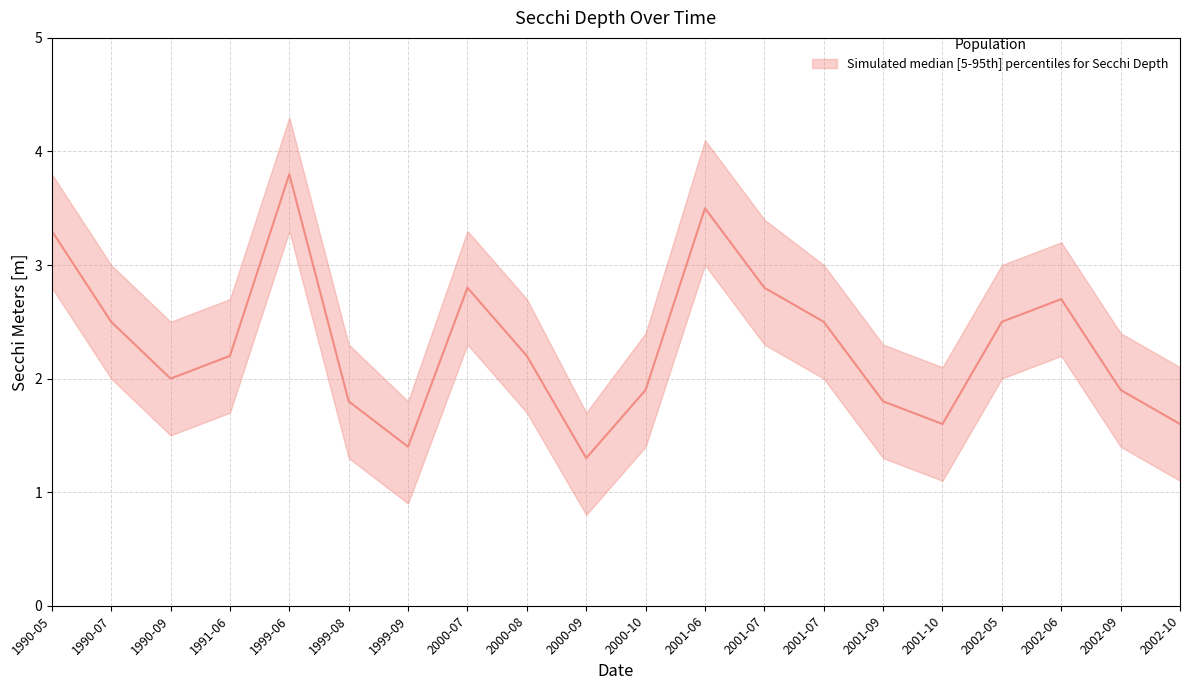

What is the total value across all series at 1990-05?

9.9